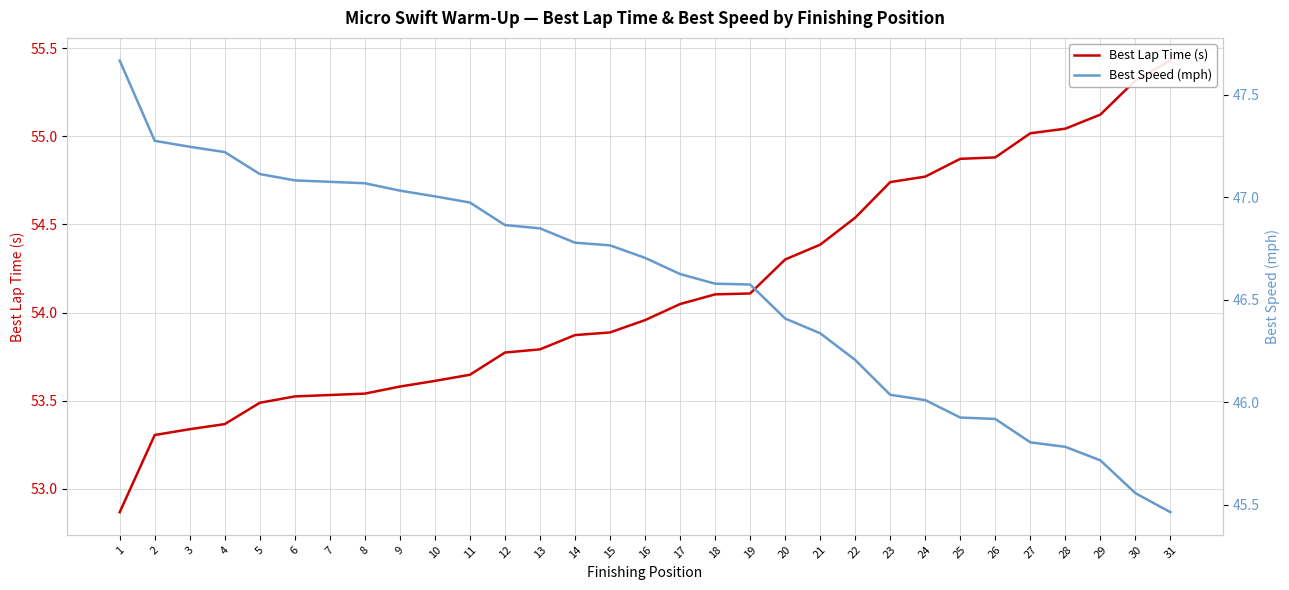

The Best Speed (mph) series shows 47.3 at 2. True or false?

True